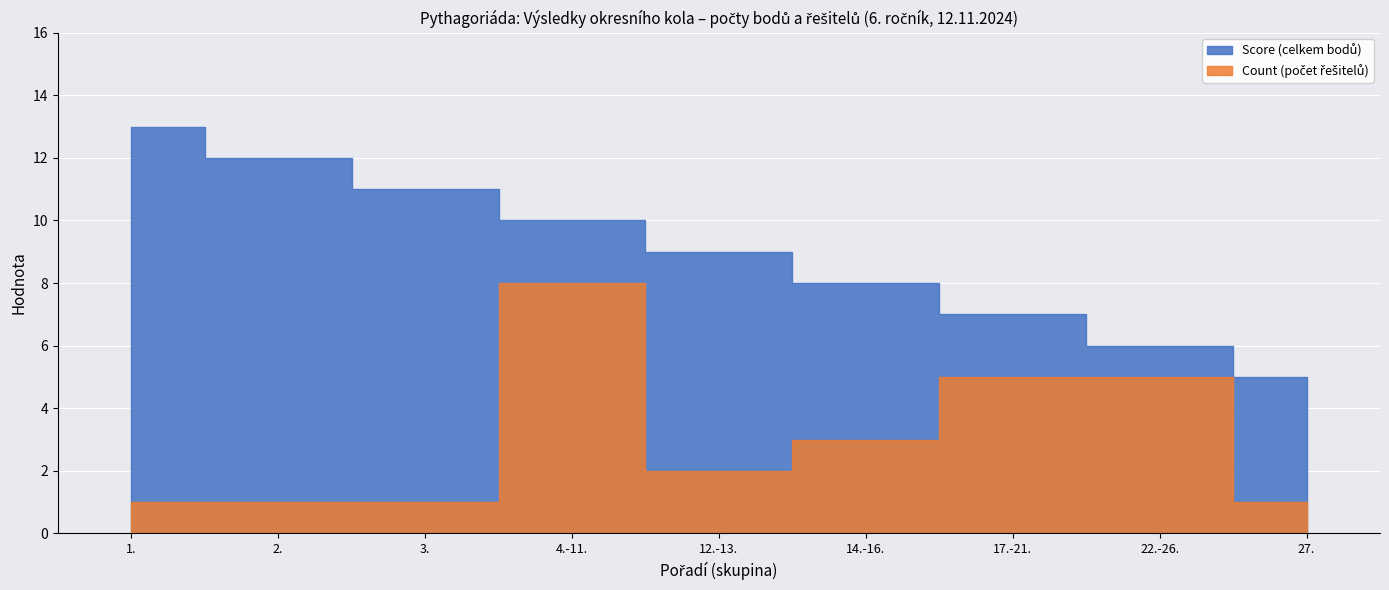

True or false: Count and Score intersect in this chart.

False